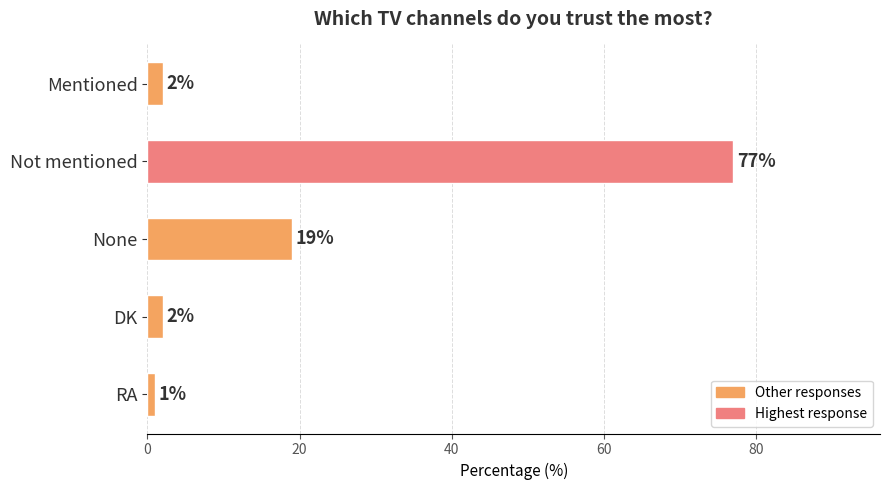

What position from the top is Mentioned?

1